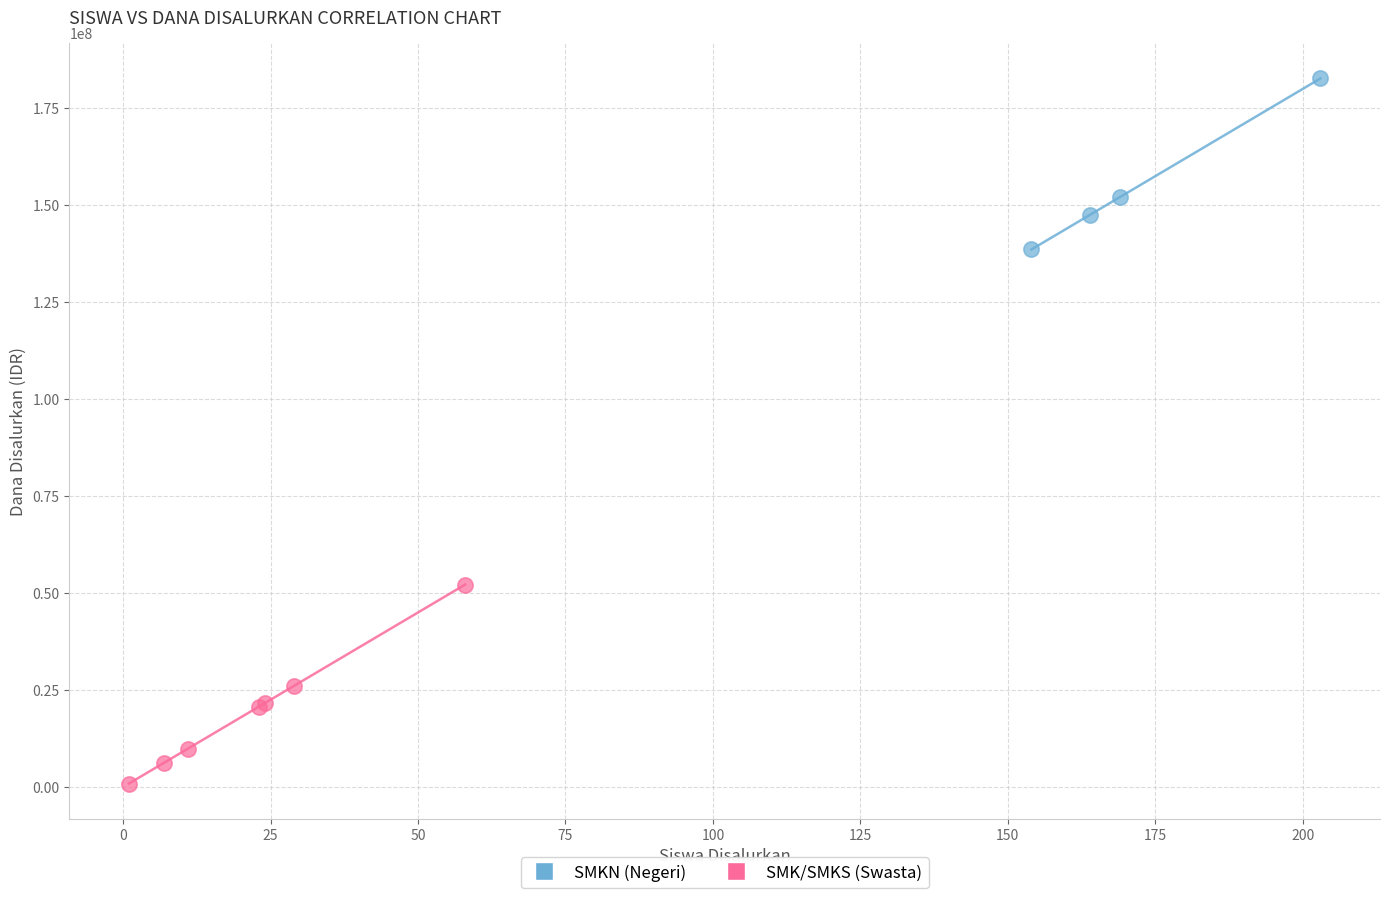

Which series contains the highest Y value?

SMKN (Negeri)